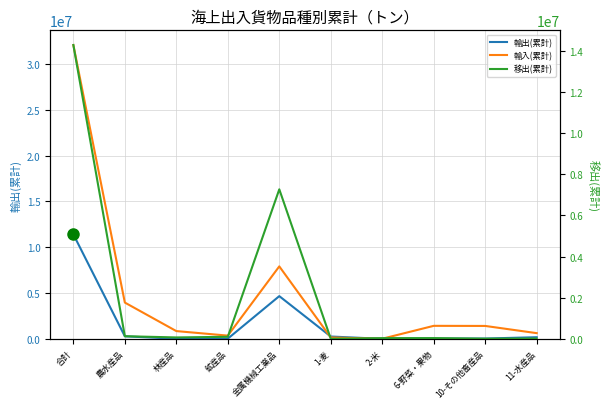

At which category does 輸入(累計) reach its first local valley?

鉱産品